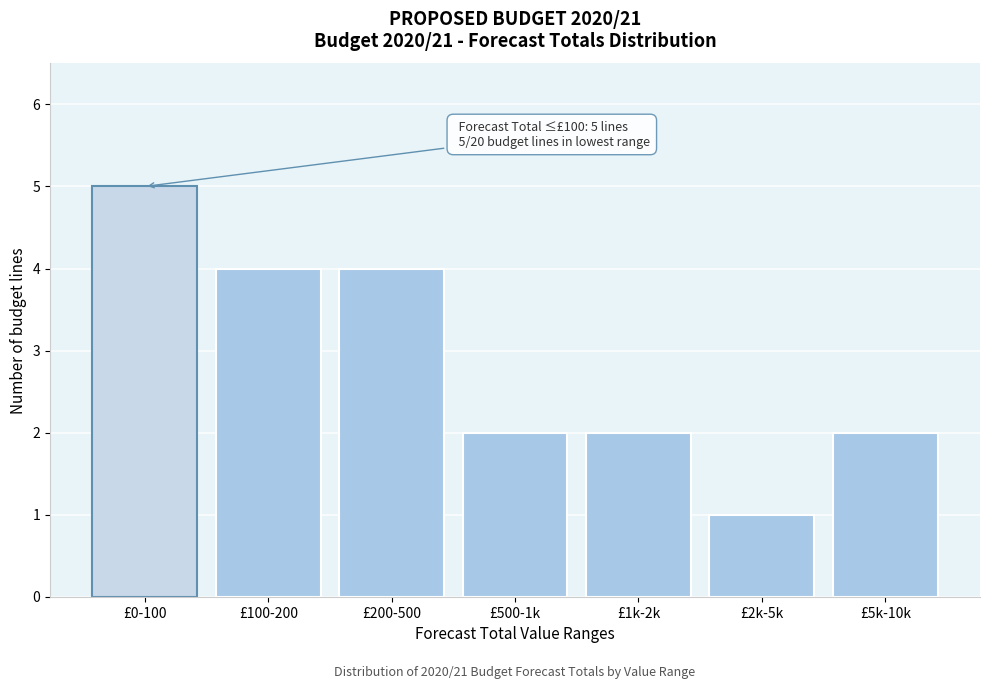

Reading left to right, list all the values displayed in this chart.

£0-100=5	£100-200=4	£200-500=4	£500-1k=2	£1k-2k=2	£2k-5k=1	£5k-10k=2